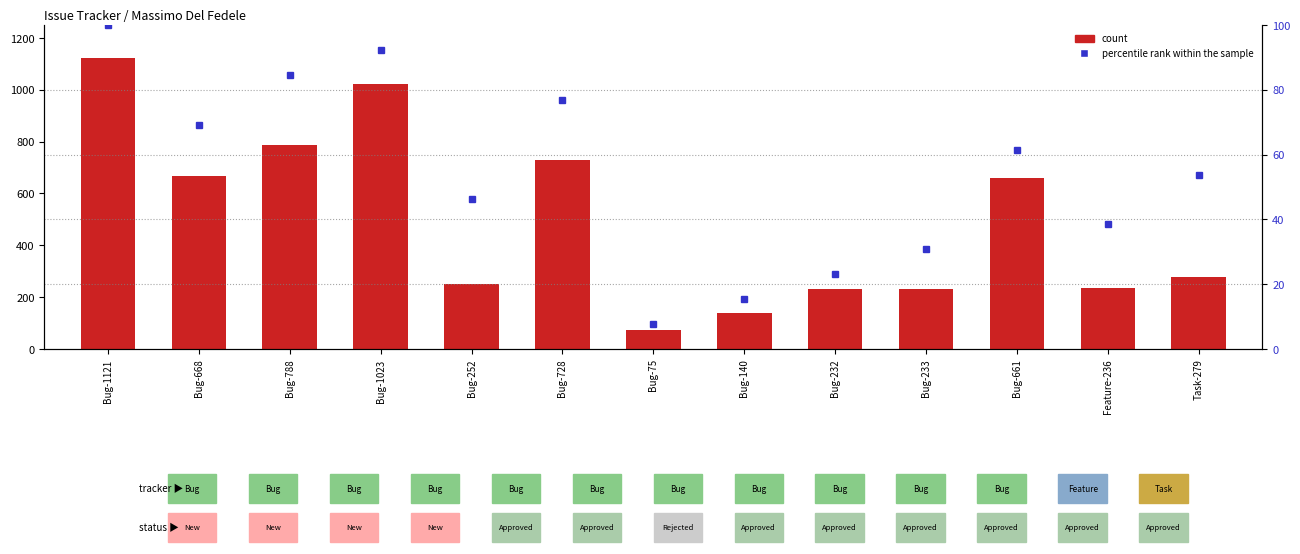

Reading left to right, extract all data points from this chart.

count: Bug-1121=1121.0	Bug-668=668.0	Bug-788=788.0	Bug-1023=1023.0	Bug-252=252.0	Bug-728=728.0	Bug-75=75.0	Bug-140=140.0	Bug-232=232.0	Bug-233=233.0	Bug-661=661.0	Feature-236=236.0	Task-279=279.0
percentile rank within the sample: Bug-1121=100.0	Bug-668=69.2	Bug-788=84.6	Bug-1023=92.3	Bug-252=46.2	Bug-728=76.9	Bug-75=7.7	Bug-140=15.4	Bug-232=23.1	Bug-233=30.8	Bug-661=61.5	Feature-236=38.5	Task-279=53.8